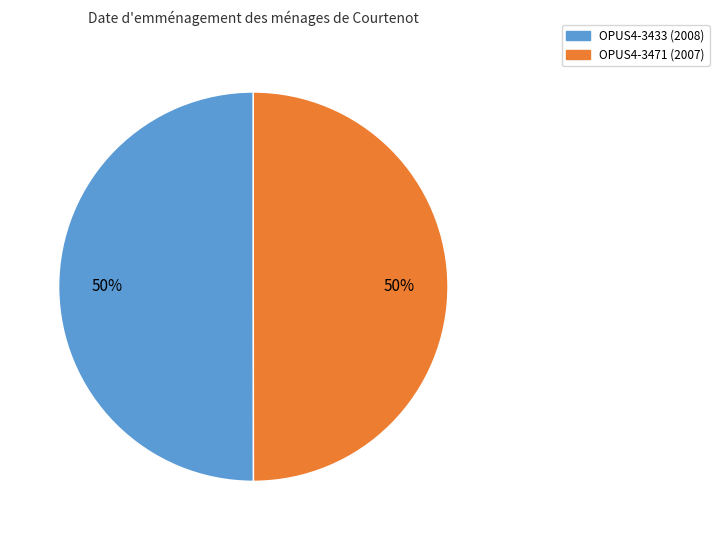

Do OPUS4-3471 (2007) and OPUS4-3433 (2008) together represent more than half of the pie?

Yes